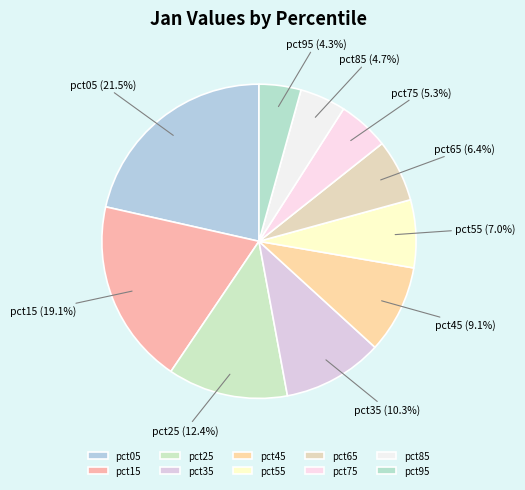

Is there any slice that represents more than half of the pie?

No